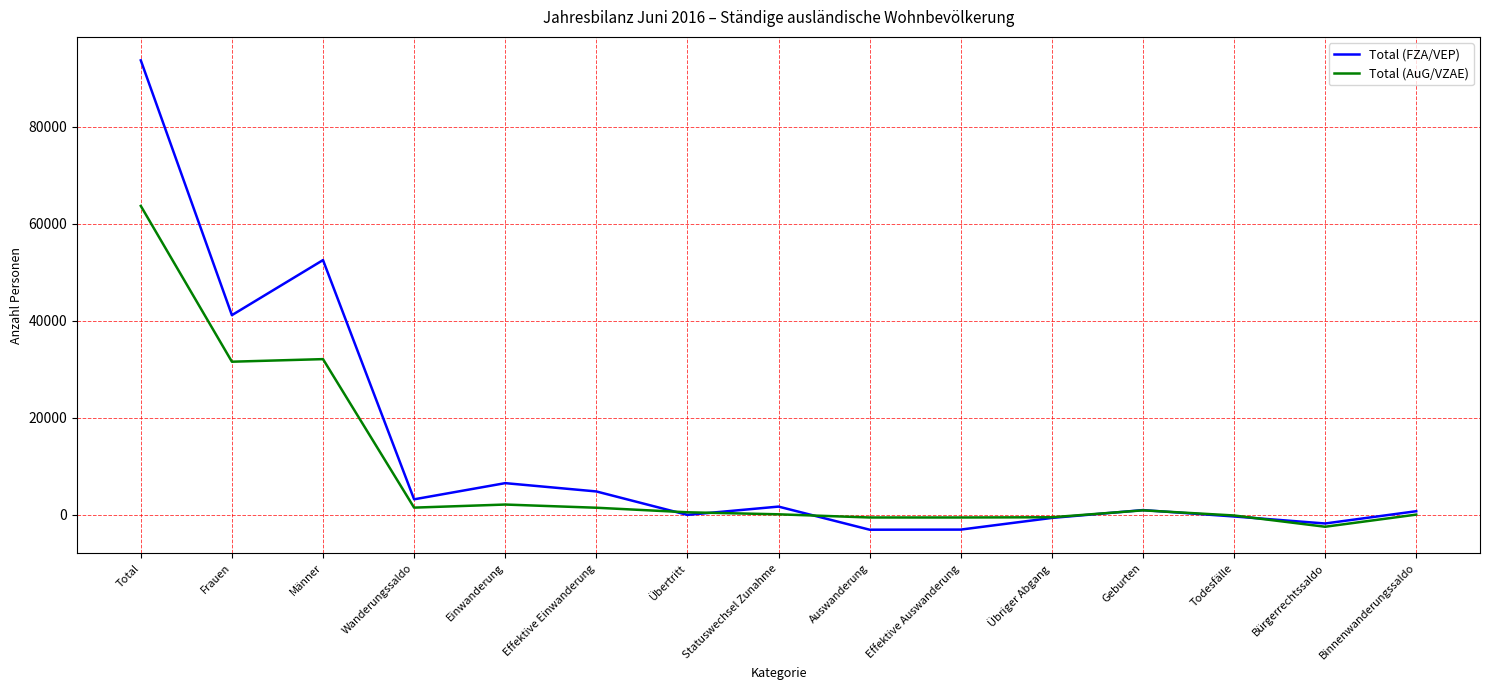

In Total (AuG/VZAE), how many points are higher than both neighbors (excluding endpoints)?

3